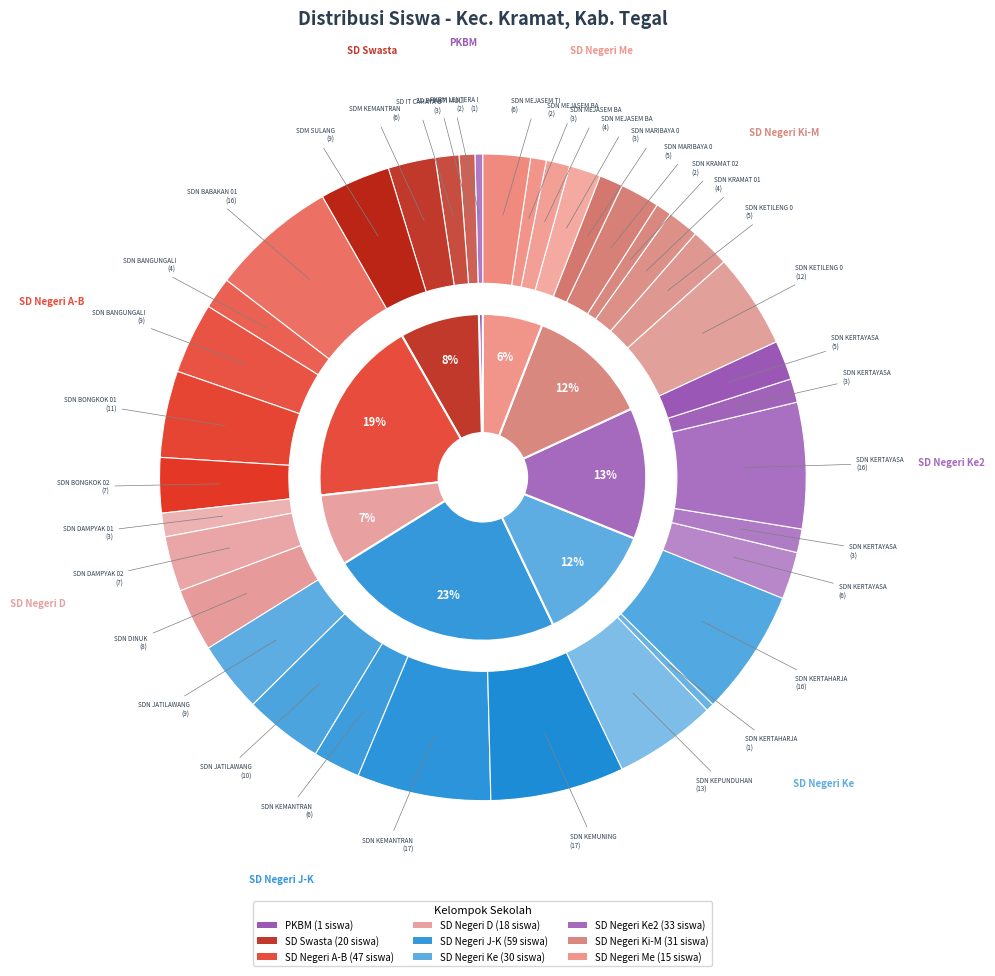

True or false: SD NEGERI MARIBAYA 02 accounts for 1% of the total.

True